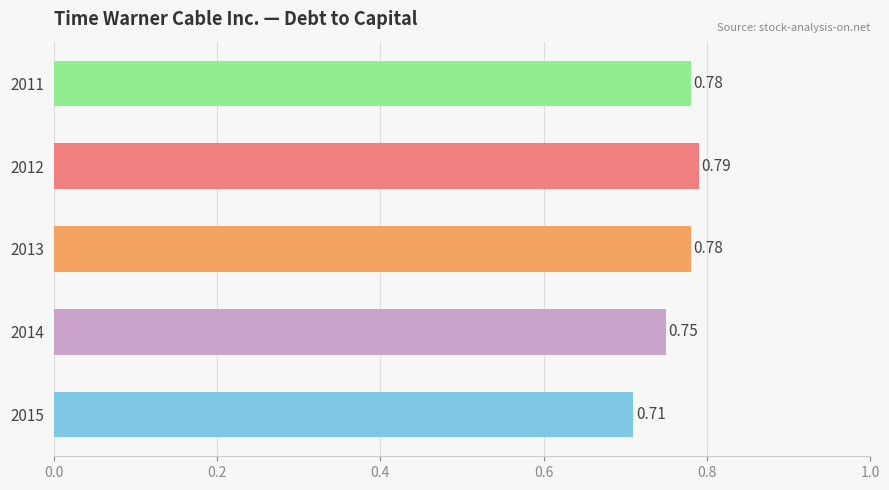

Between 2014 and 2011, which is larger?

2011